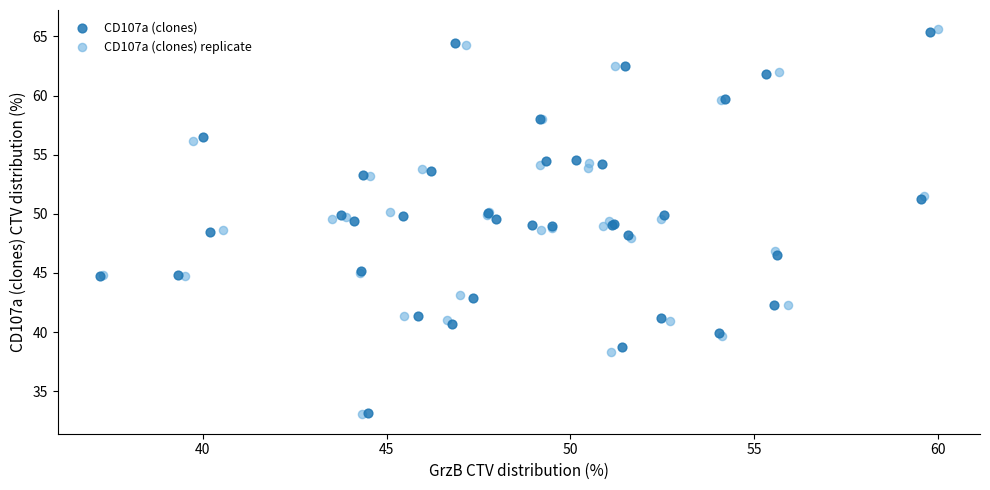

What are all the series names shown in the legend?

CD107a (clones), CD107a (clones) replicate